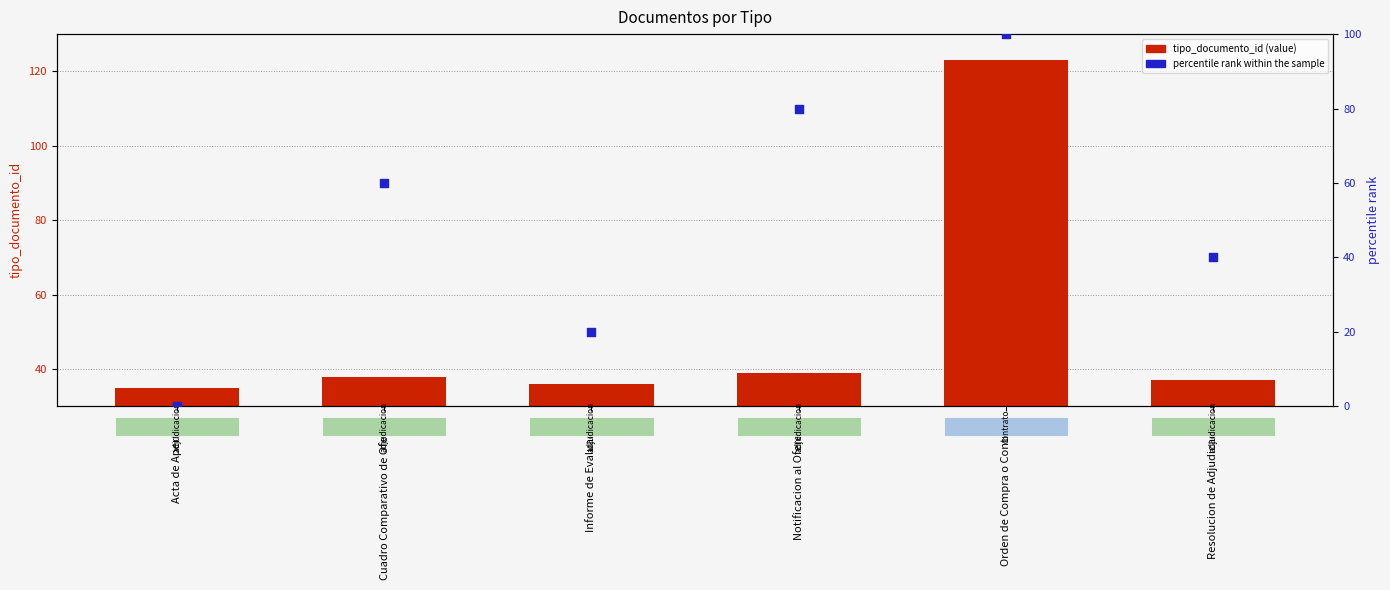

What are all the series names shown in the legend?

tipo_documento_id, percentile rank within the sample